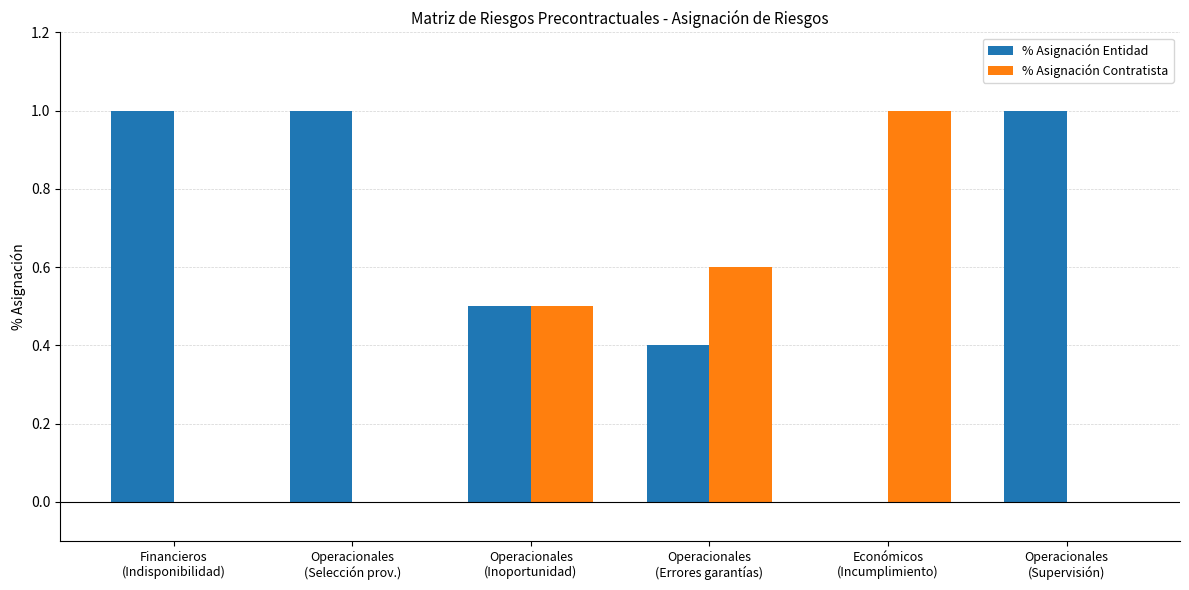

What is the spread (max minus min) of values at Operacionales
(Errores garantías)?

0.2